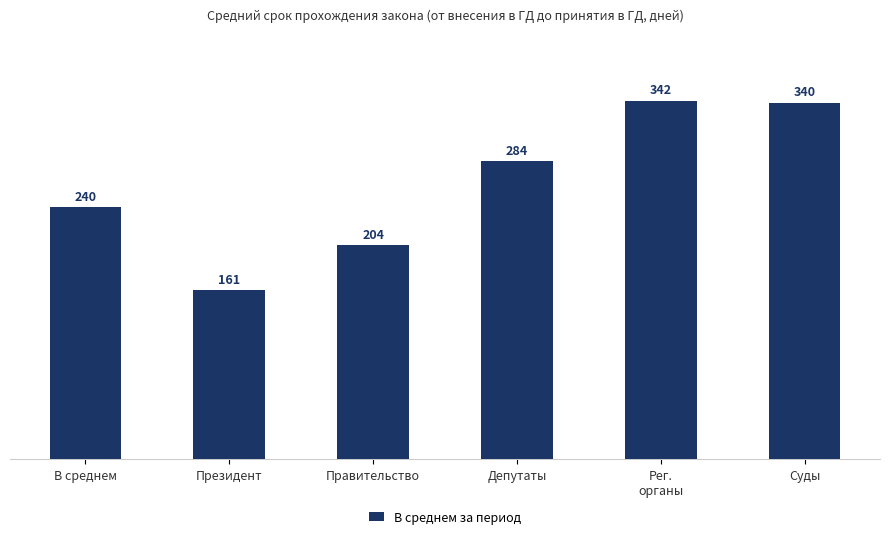

Reading left to right, transcribe all the data shown in this chart.

240	161	204	284	342	340